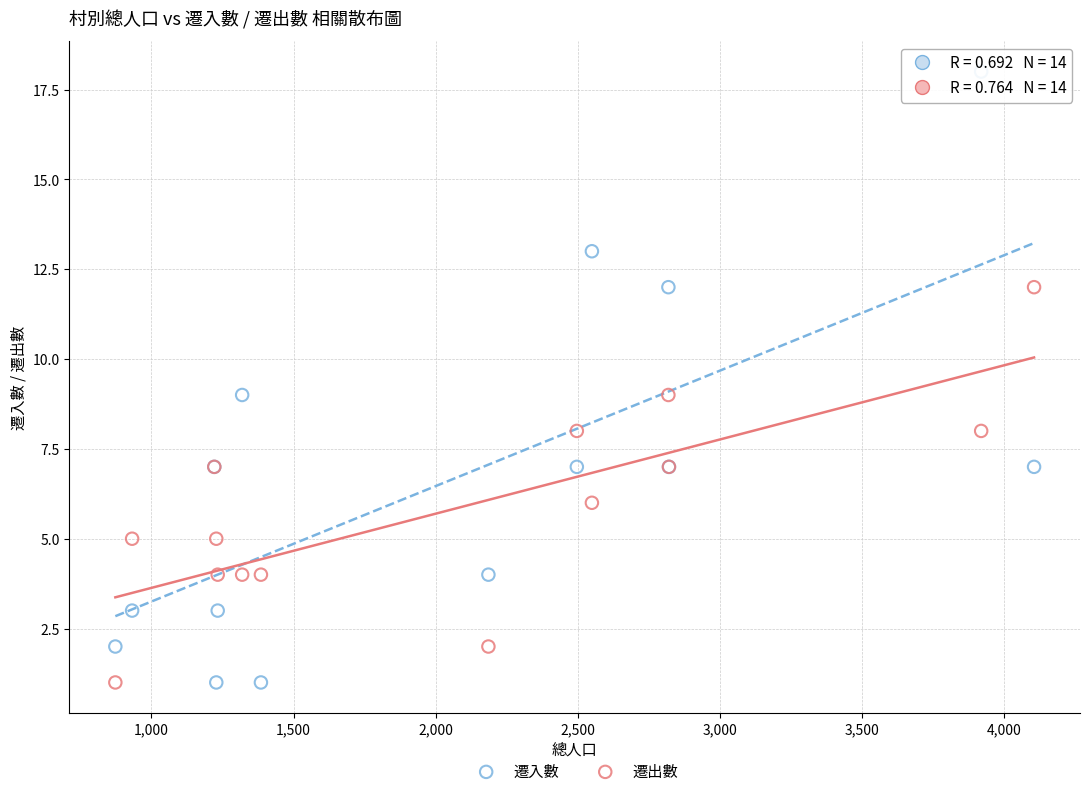

Which series has the widest spread of Y values?

遷入數